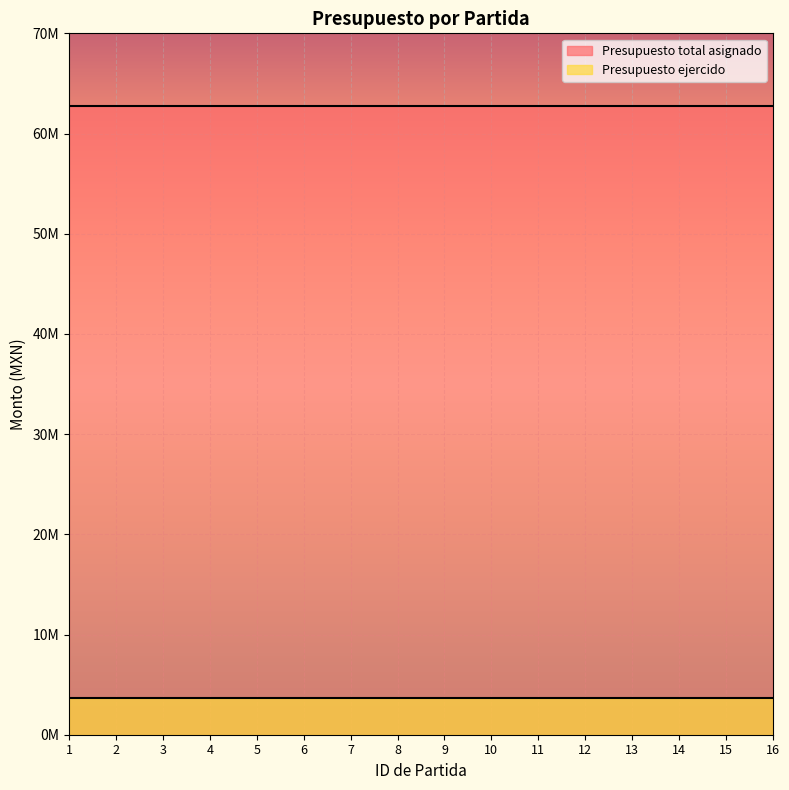

True or false: Presupuesto total asignado and Presupuesto ejercido intersect in this chart.

False